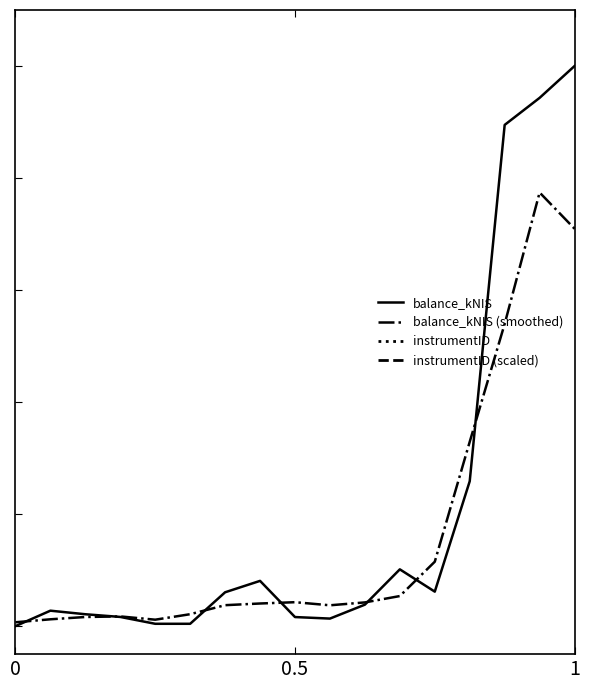

Rank the series at 0 from lowest to highest value.

balance_kNIS, balance_kNIS (smoothed), instrumentID (scaled), instrumentID